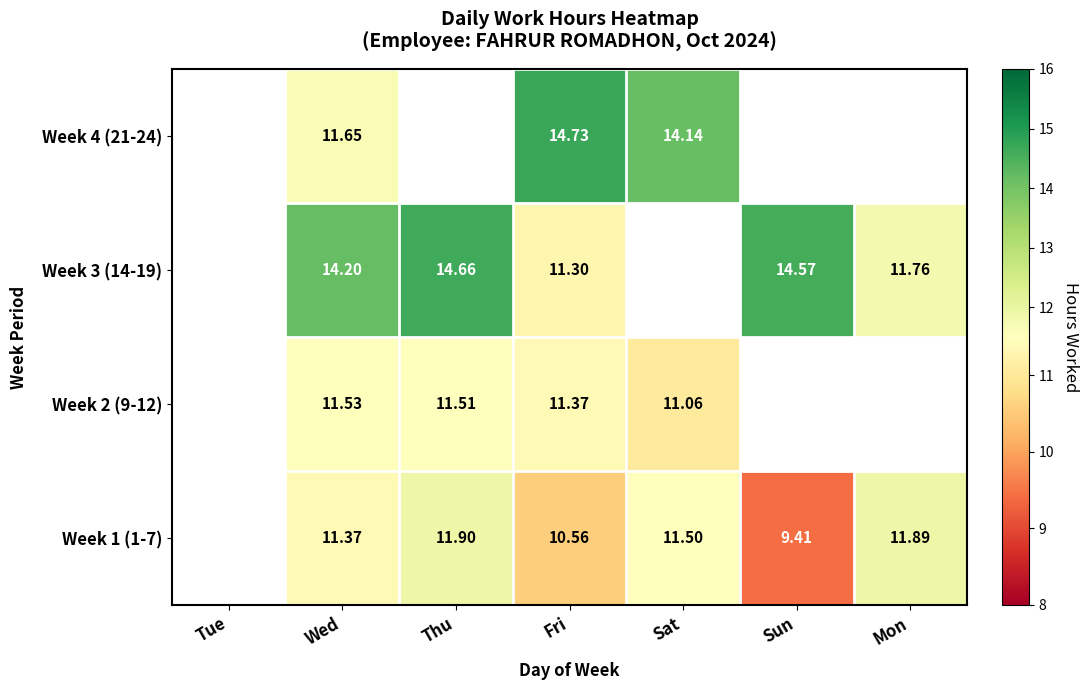

How many distinct data groups are displayed?

4